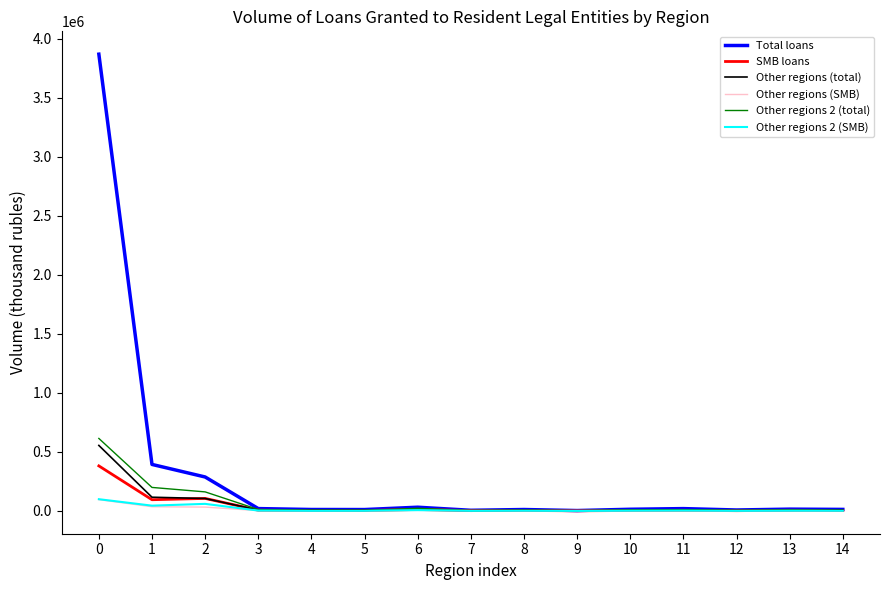

Which series has the largest total across all categories?

Total loans